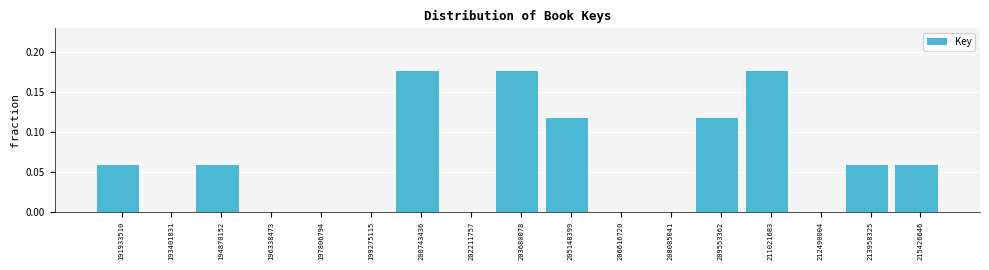

How tall is the bar that spans 194200000 to 195600000 on the x-axis? Neither the bar edges nor the heights are printed on the chart, so give them approximately, as read against the axes.

0.060